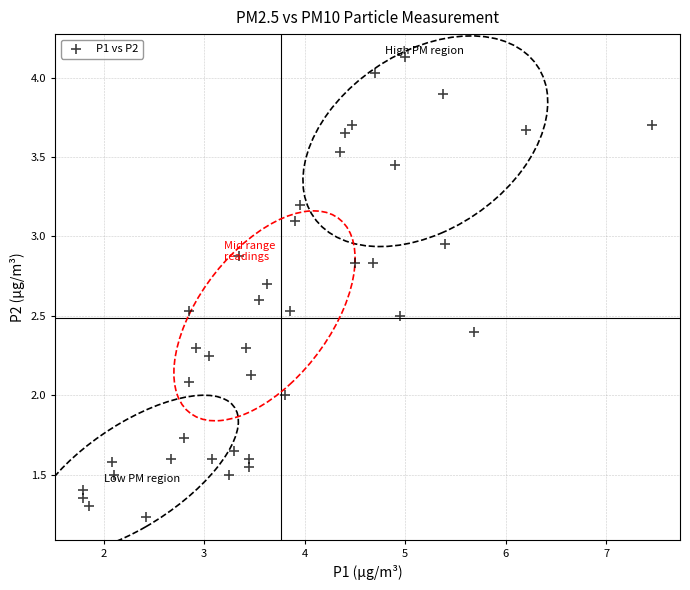

What is the range of Y values (max minus min)?

2.9